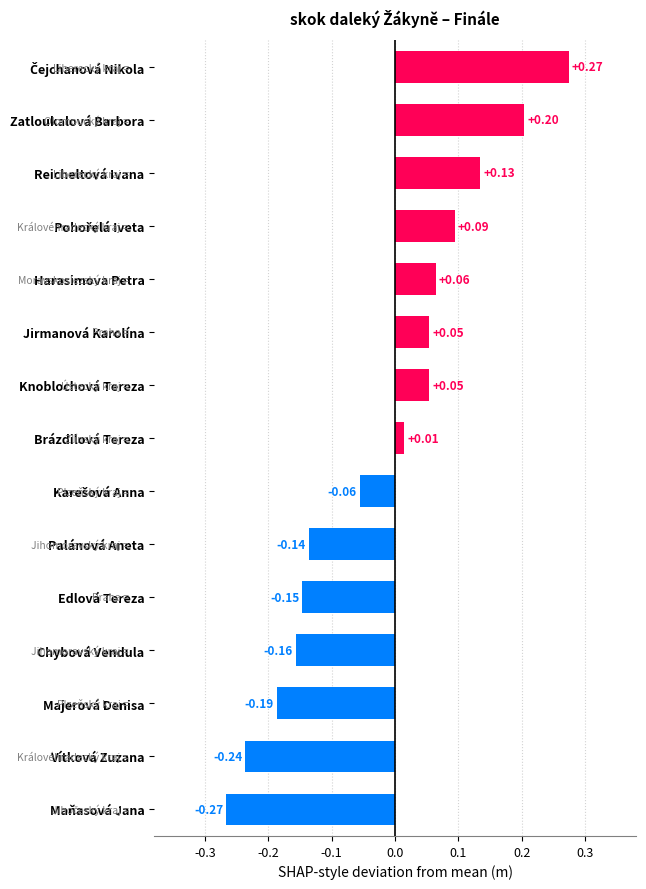

How many data points are above 0?

8